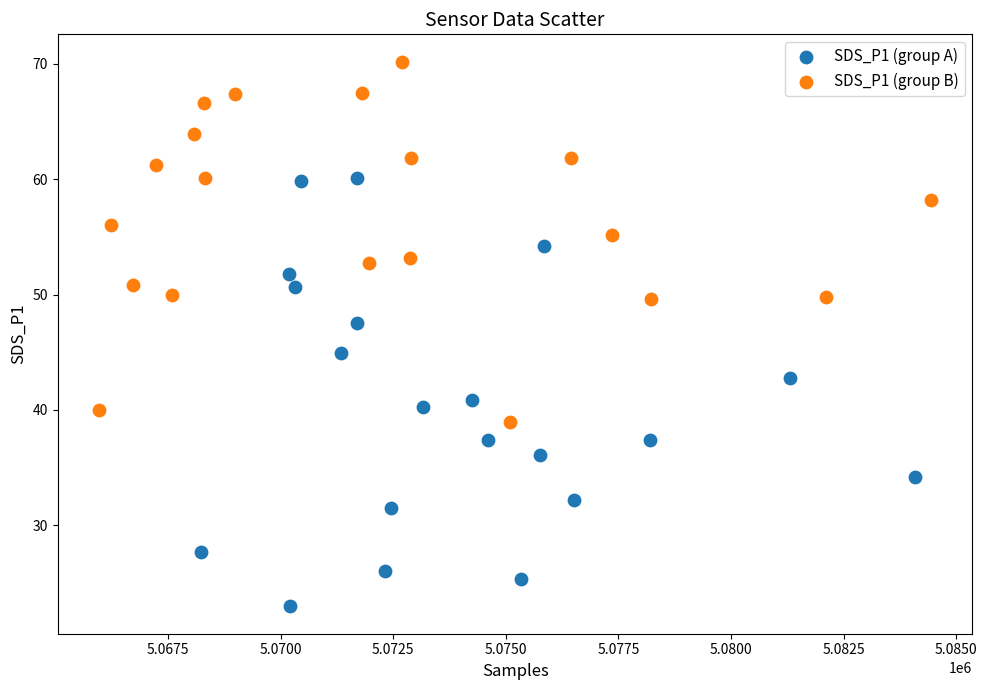

Which series reaches the minimum Y coordinate?

SDS_P1 (group A)